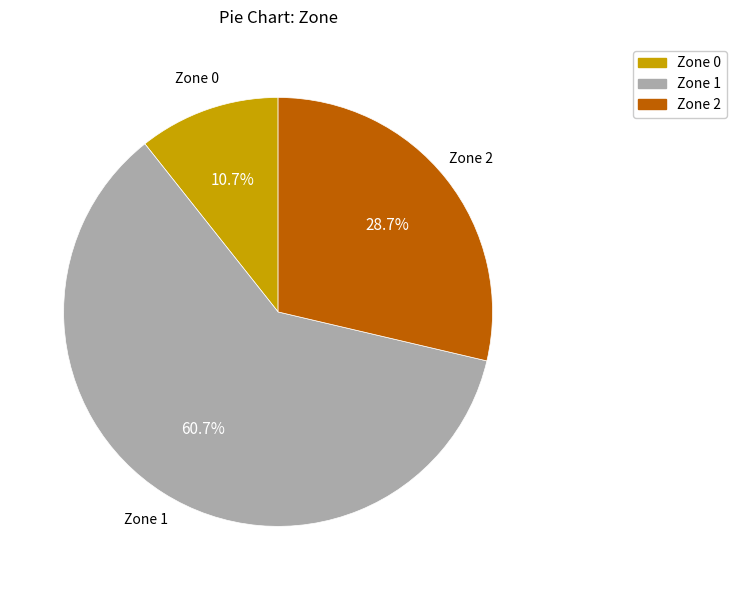

To the nearest percent, what is the combined percentage of Zone 1 and Zone 2?

89%